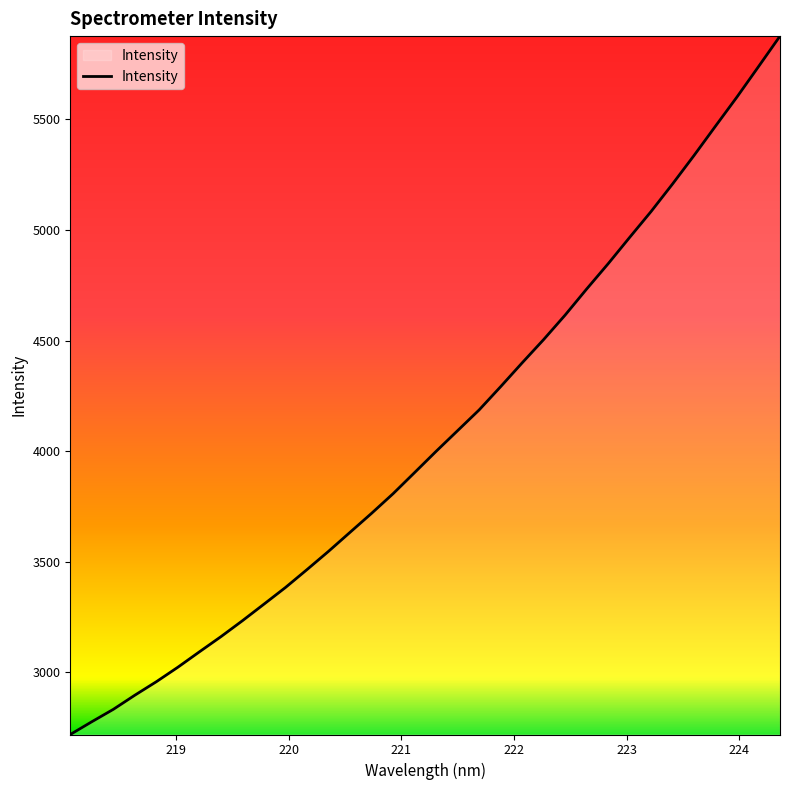

What is the difference between the maximum and minimum values?

3158.6